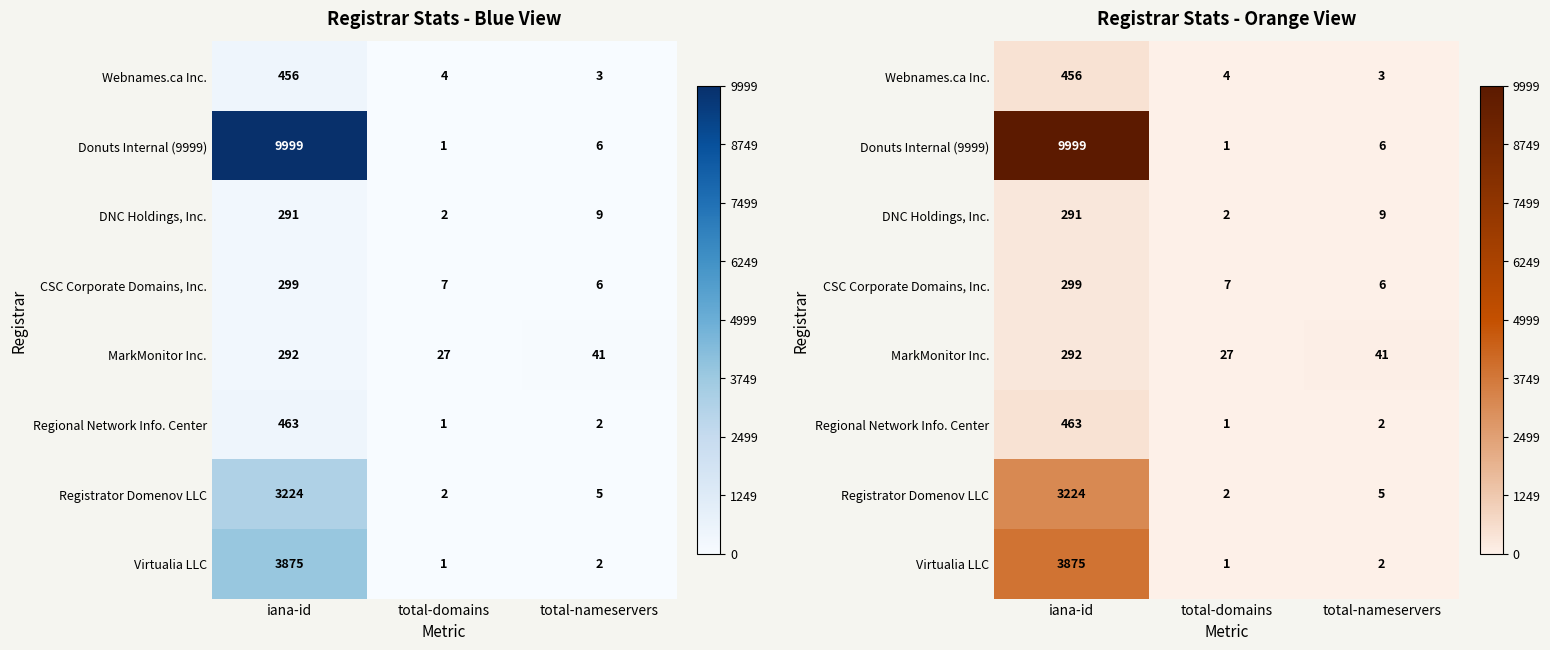

The value of Donuts Internal (9999) at total-domains is 0. True or false?

False